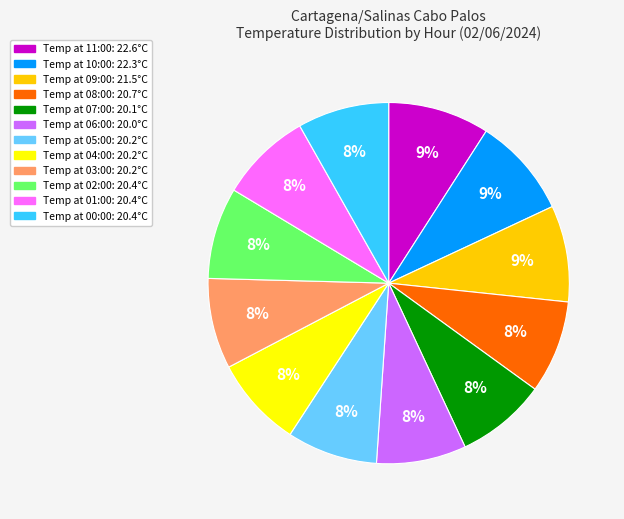

To the nearest percent, what is the difference between the largest and smallest slice percentages?

1%